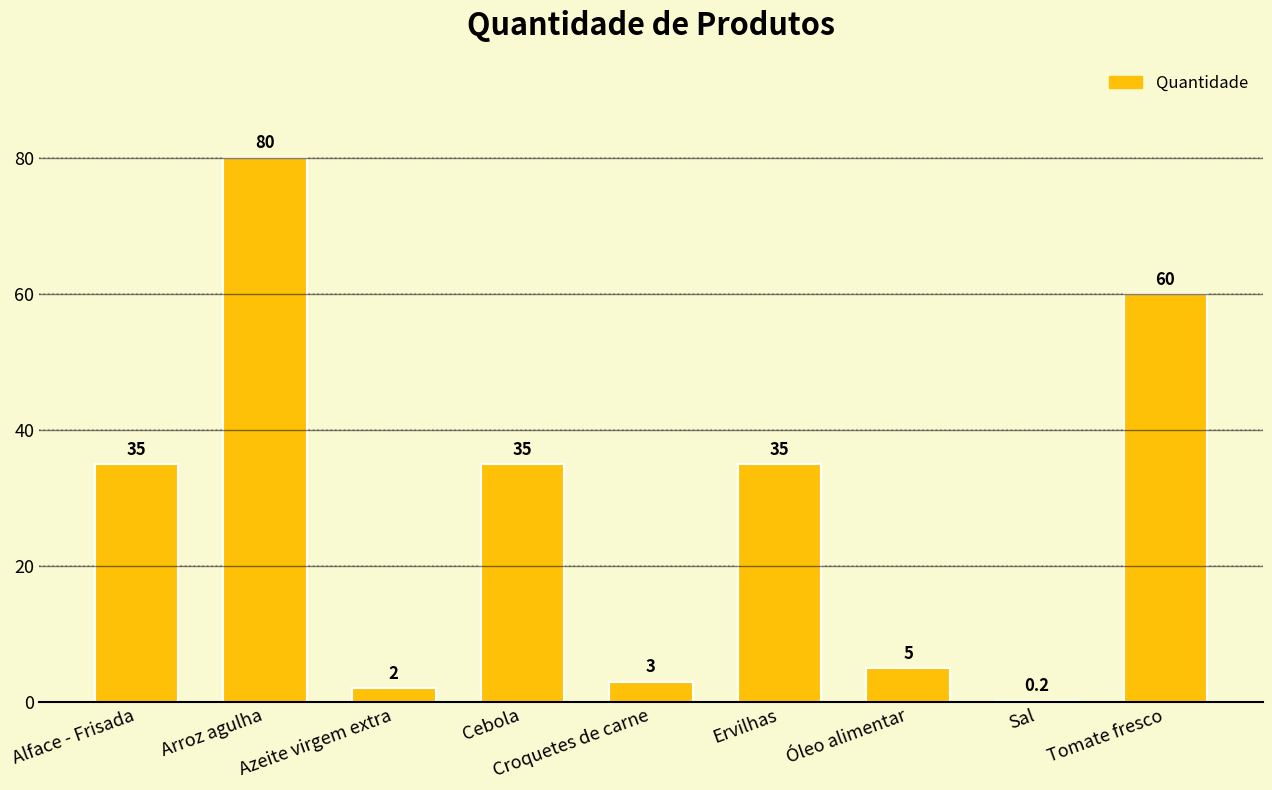

Reading left to right, list all the values displayed in this chart.

Alface - Frisada=35.0	Arroz agulha=80.0	Azeite virgem extra=2.0	Cebola=35.0	Croquetes de carne=3.0	Ervilhas=35.0	Óleo alimentar=5.0	Sal=0.2	Tomate fresco=60.0